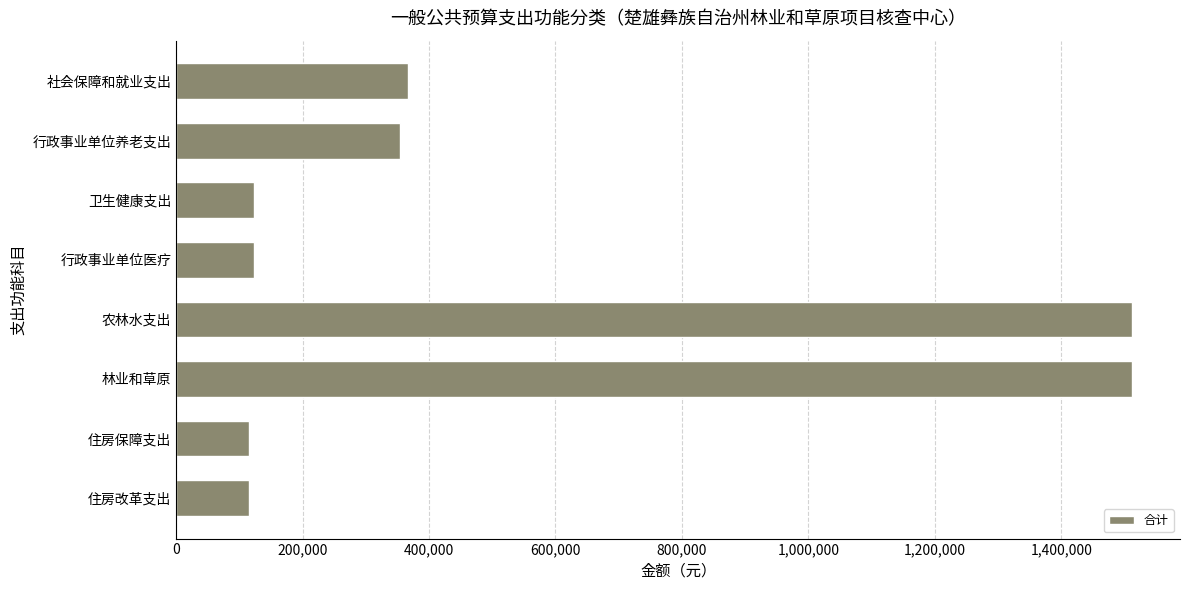

Count the number of categories in the chart.

8